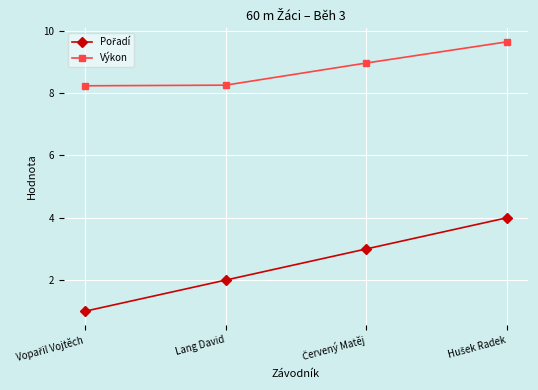

What is the difference between the second highest and minimum values in the Výkon series?

0.7